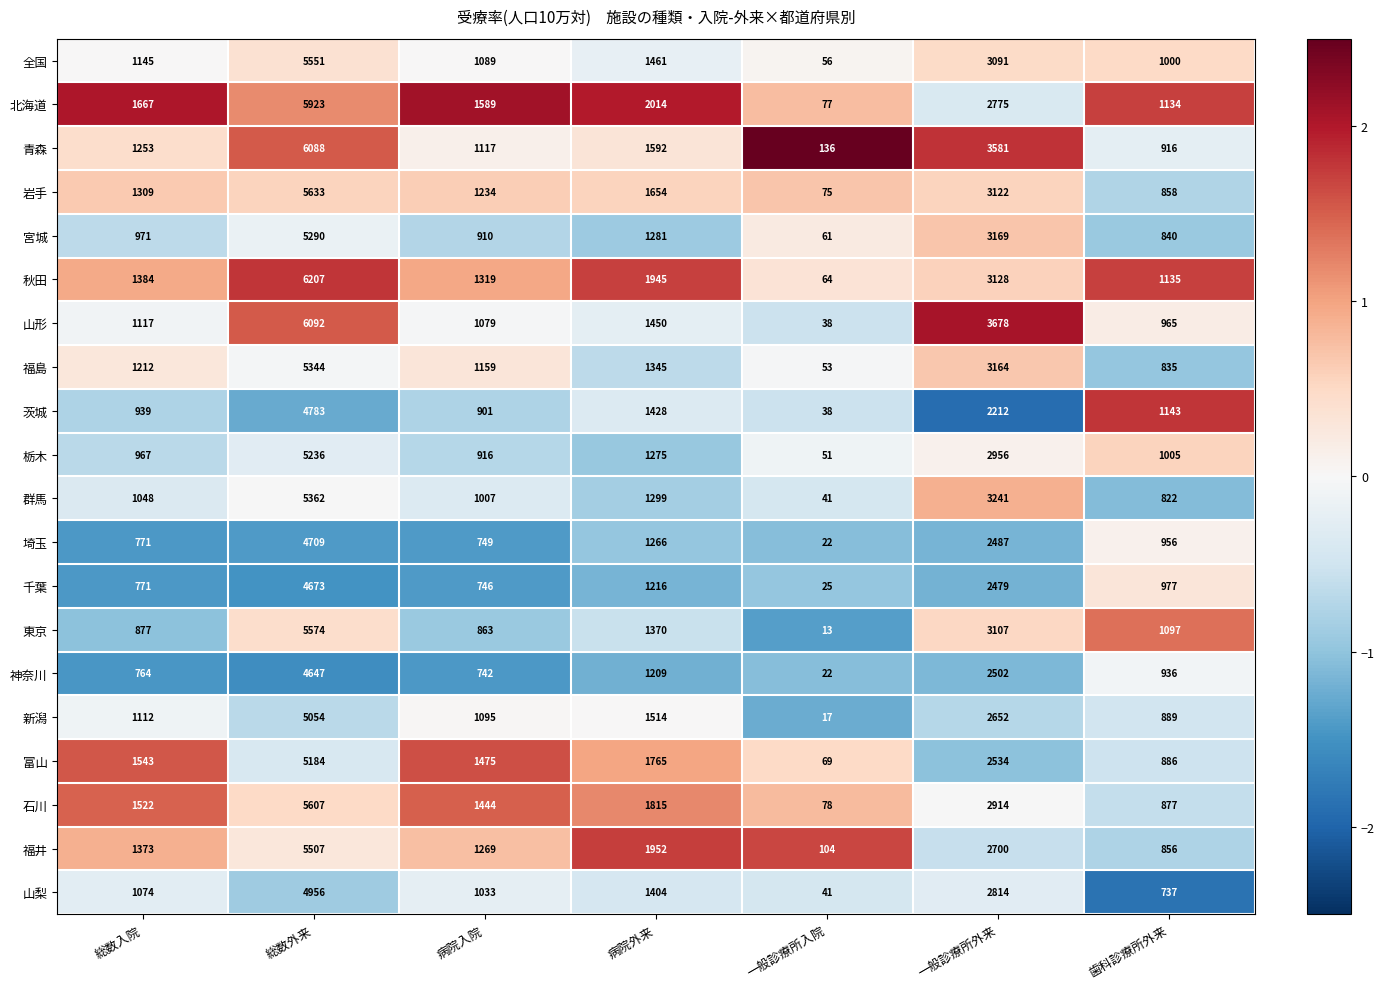

How many values in the 神奈川 series are below 936?

3